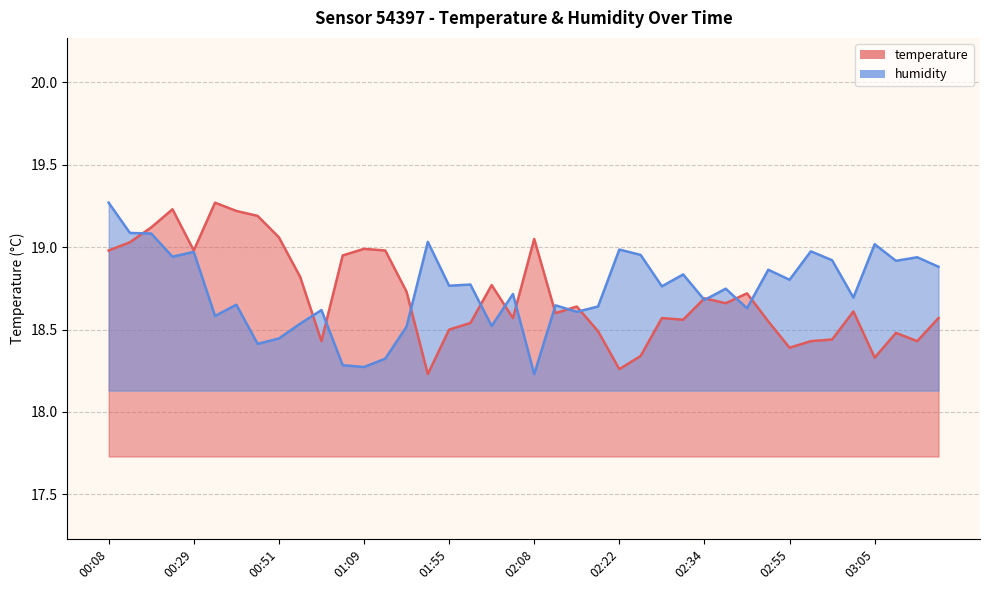

What is the total value across all series at 01:53?

37.3